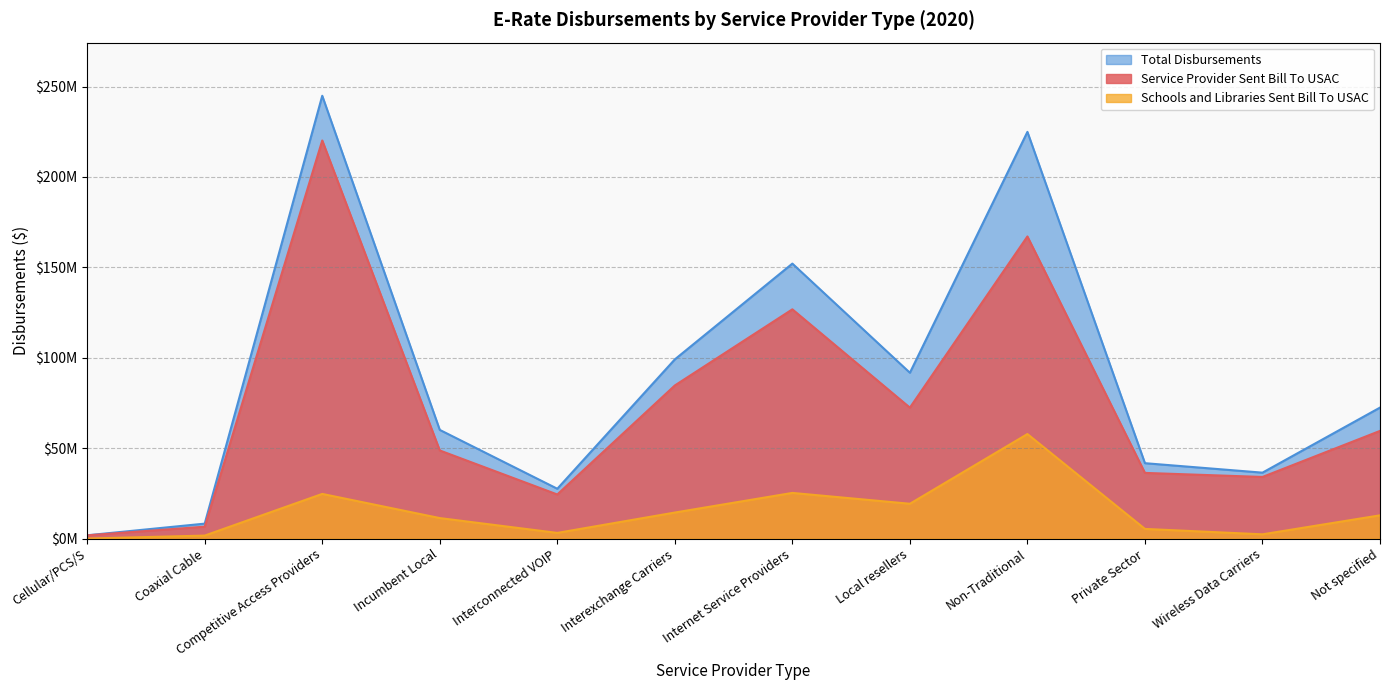

At which label is Total Disbursements closest to 123368839?

Interexchange Carriers